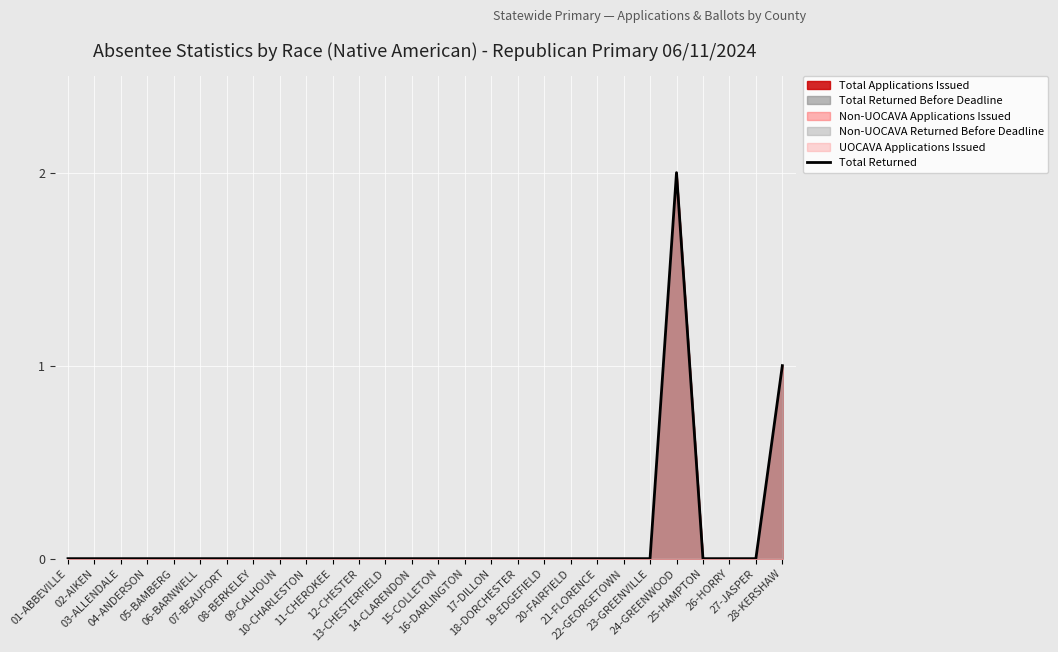

How many lines are shown in the chart?

1